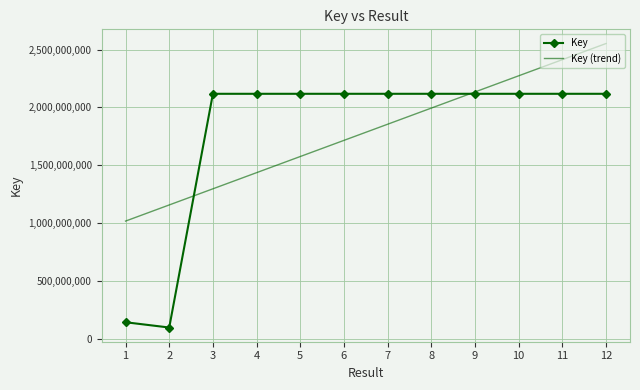

Rank the series at 3 from highest to lowest value.

Key, Key (trend)